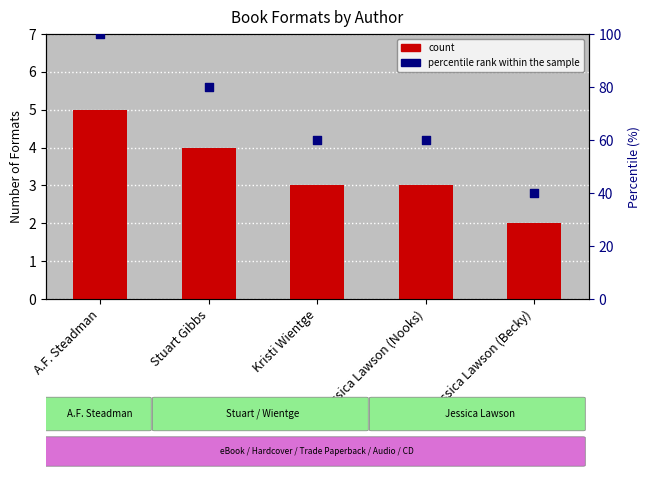

At how many categories does at least one series exceed 52?

4